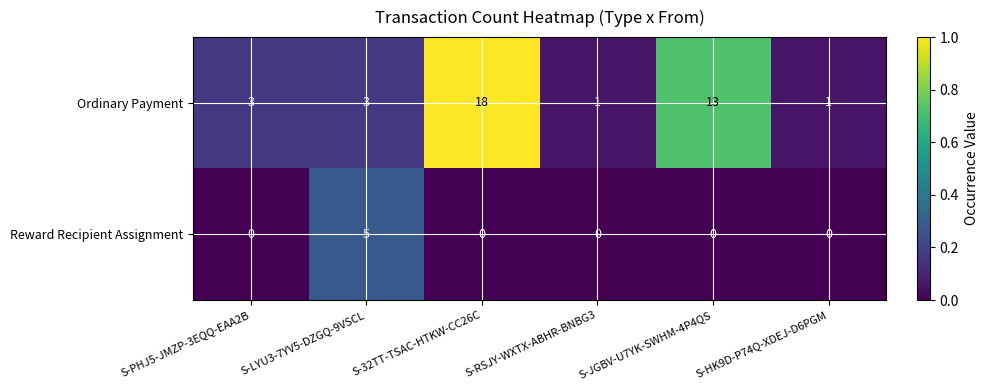

Which category has the highest value in the Ordinary Payment series?

S-32TT-TSAC-HTKW-CC26C